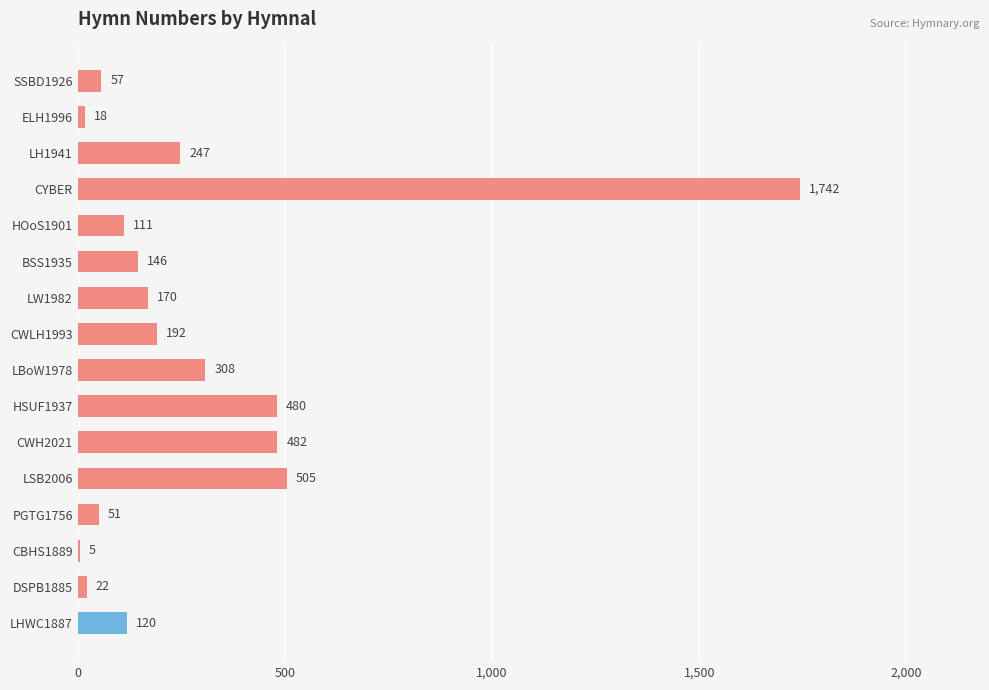

What is the change in value from LSB2006 to LHWC1887?

-385